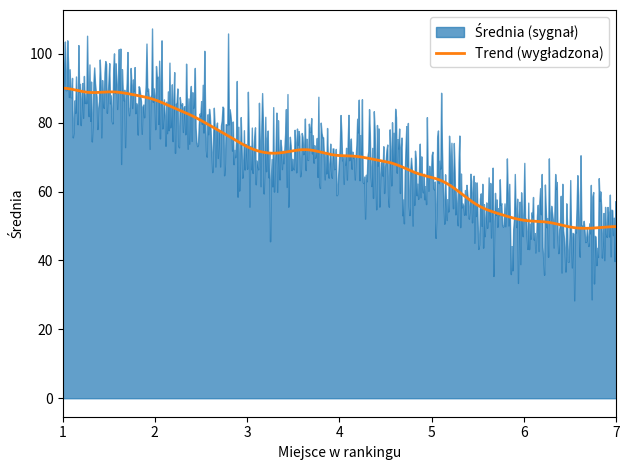

What value does the data have at 5?

65.6